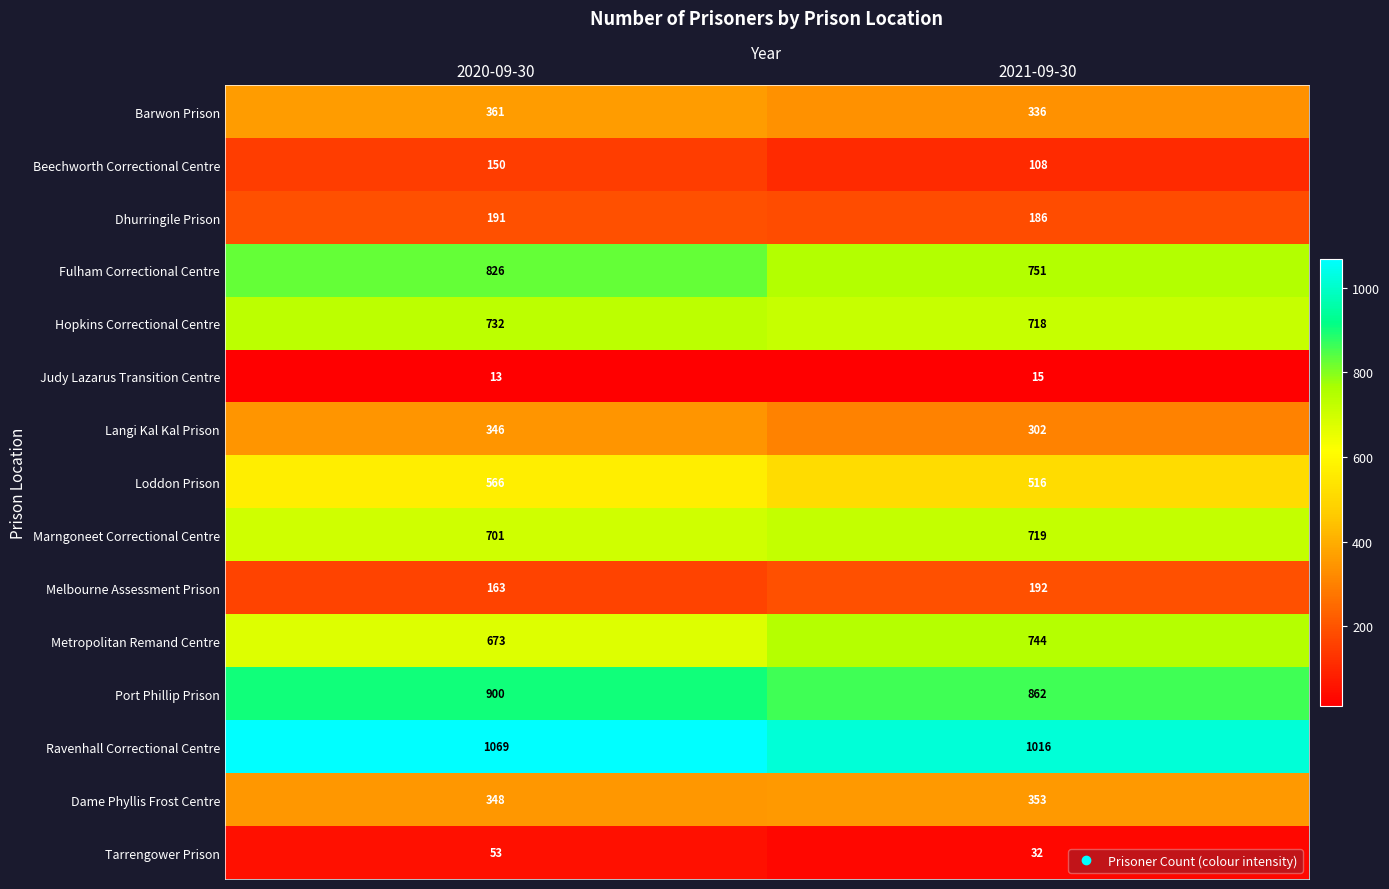

At 2020-09-30, list the series in order from smallest to largest.

Judy Lazarus Transition Centre, Tarrengower Prison, Beechworth Correctional Centre, Melbourne Assessment Prison, Dhurringile Prison, Langi Kal Kal Prison, Dame Phyllis Frost Centre, Barwon Prison, Loddon Prison, Metropolitan Remand Centre, Marngoneet Correctional Centre, Hopkins Correctional Centre, Fulham Correctional Centre, Port Phillip Prison, Ravenhall Correctional Centre